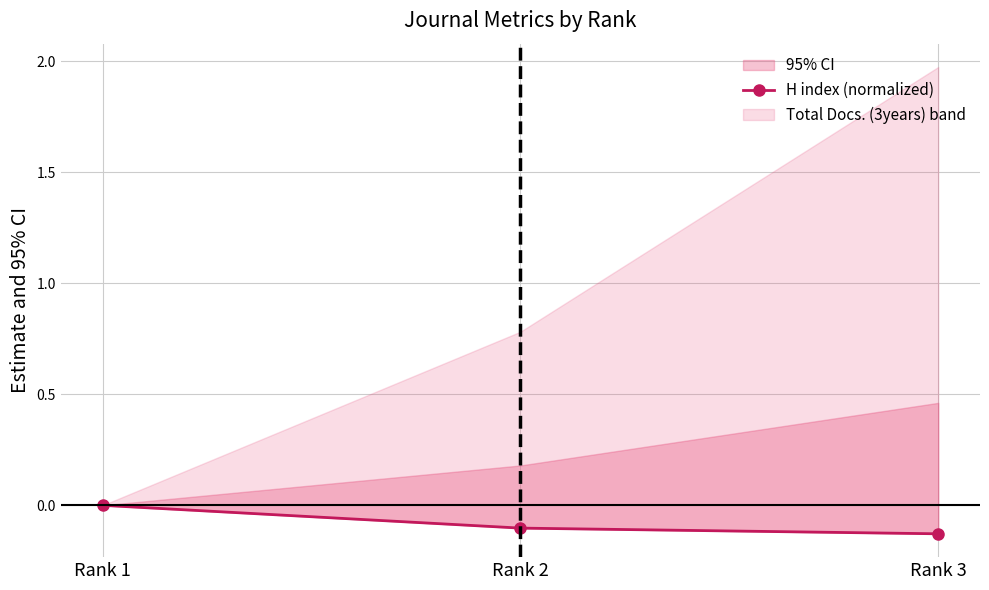

What is the sum of the values at Rank 2 and Rank 3?

-0.2